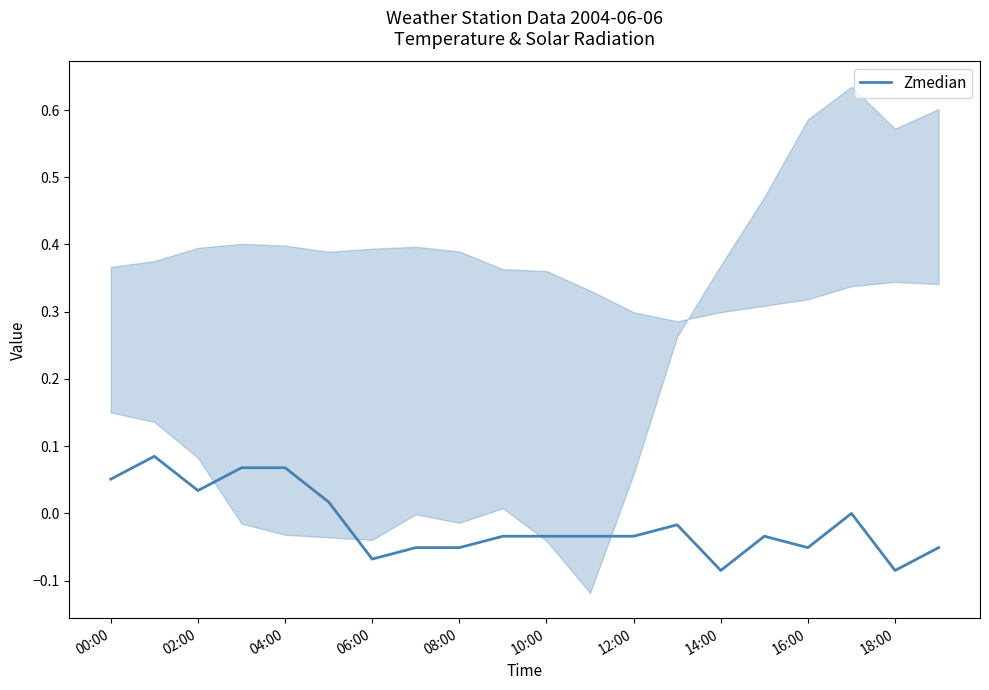

The Zmedian series shows -0.0 at 06:00. True or false?

False